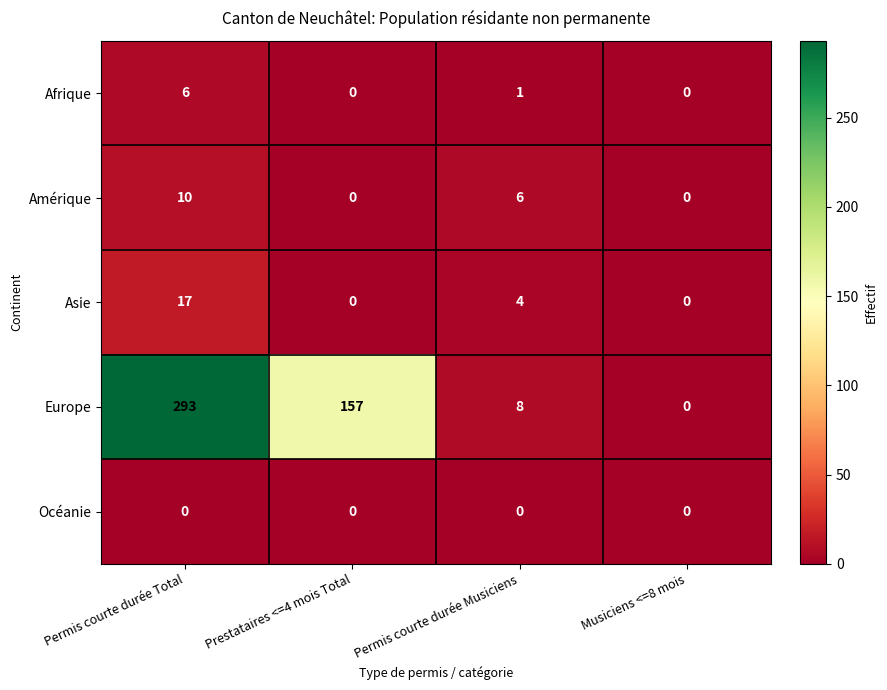

How many distinct data groups are displayed?

5